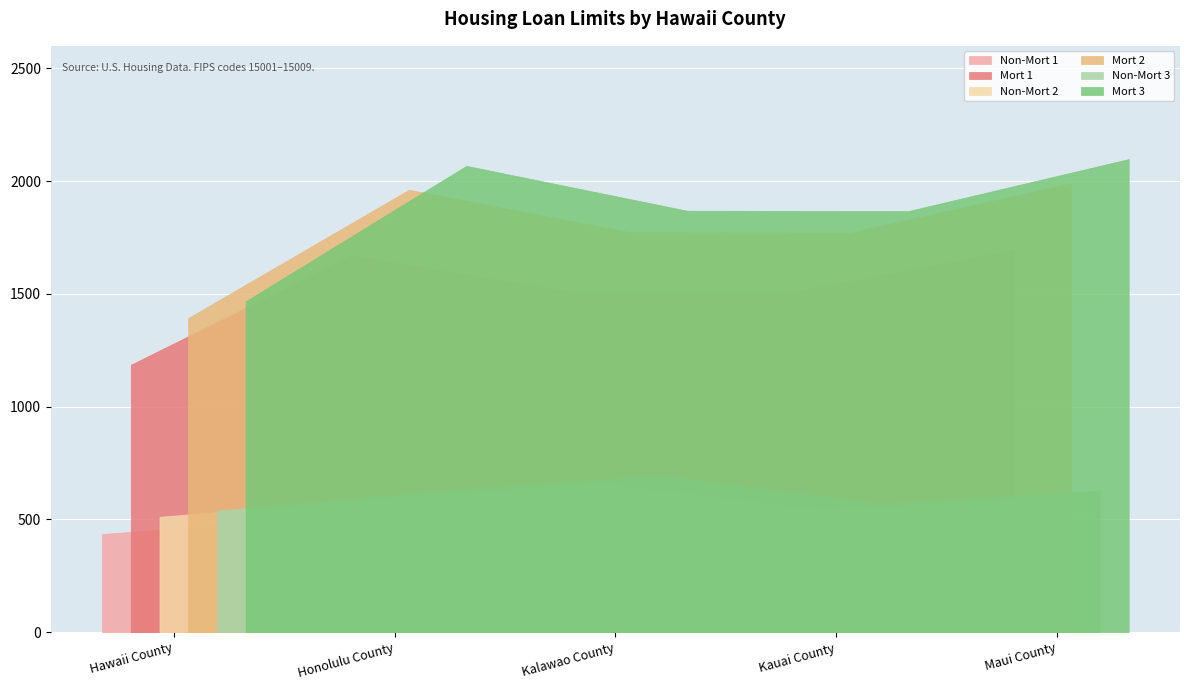

Which has a higher value, Kauai County or Maui County?

Maui County